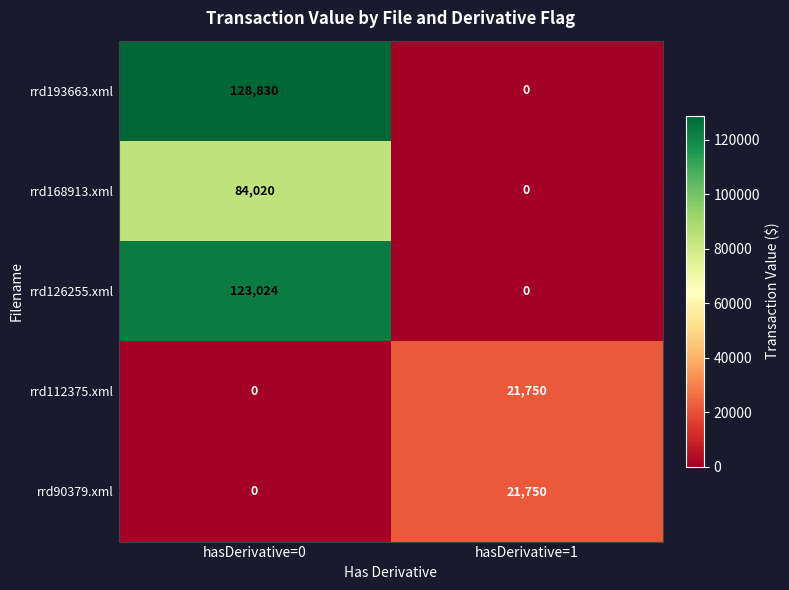

What is the total value across all series at hasDerivative=1?

43500